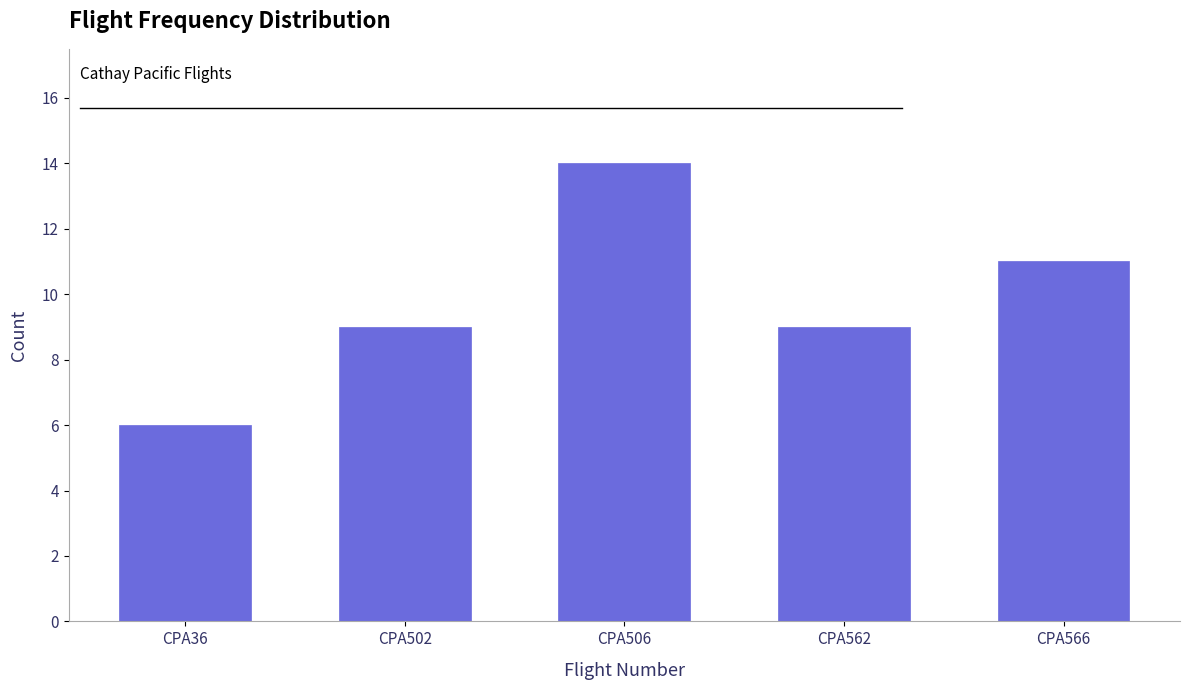

Reading left to right, transcribe all the data shown in this chart.

6	9	14	9	11